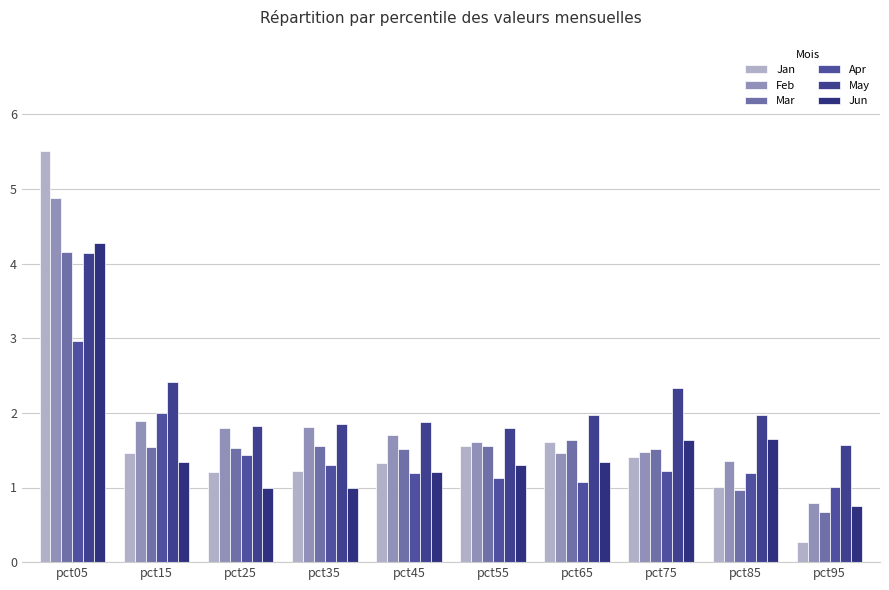

How many series are shown in this chart?

6